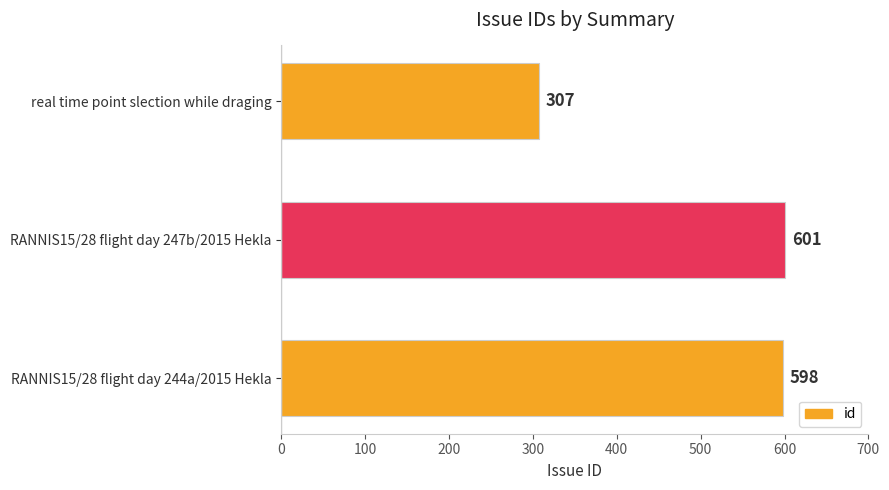

Which has a higher value, real time point slection while draging or RANNIS15/28 flight day 244a/2015 Hekla?

RANNIS15/28 flight day 244a/2015 Hekla